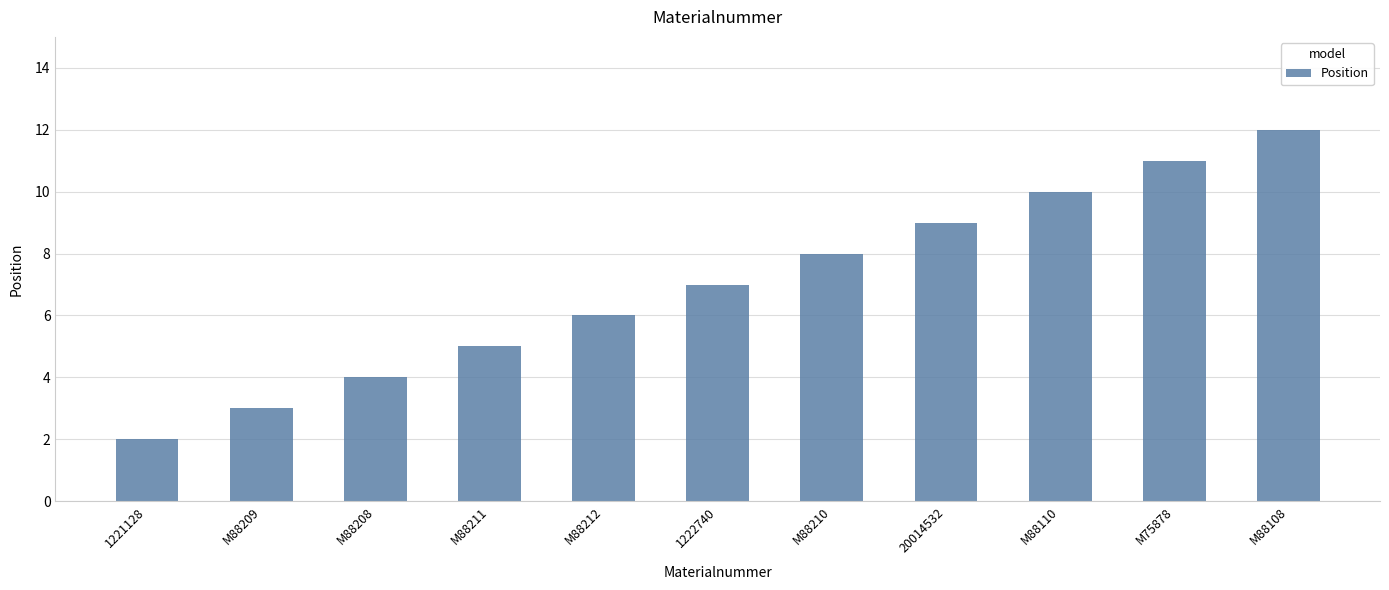

Are the bars horizontal?

No